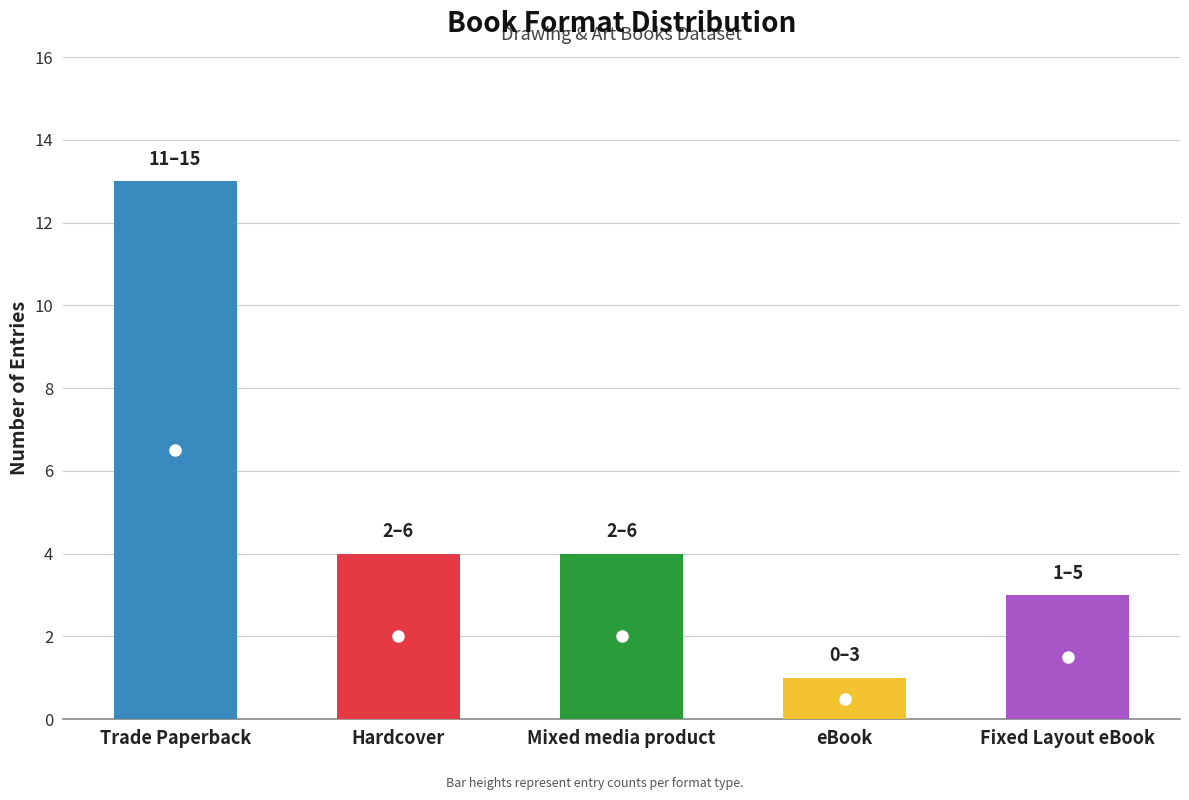

Reading left to right, extract all data points from this chart.

13	4	4	1	3